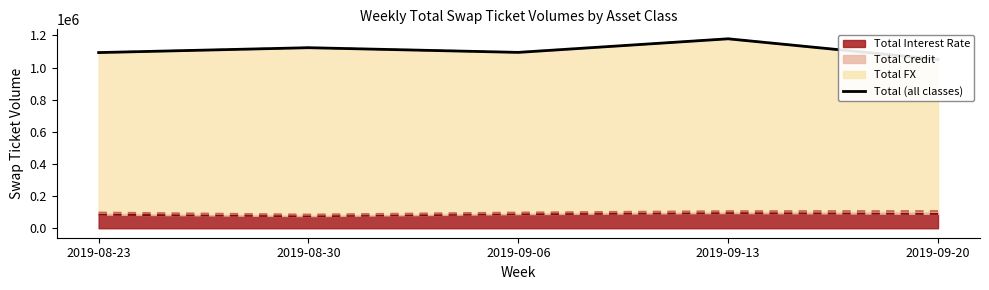

Rank the categories by value from lowest to highest.

2019-09-20, 2019-08-23, 2019-09-06, 2019-08-30, 2019-09-13